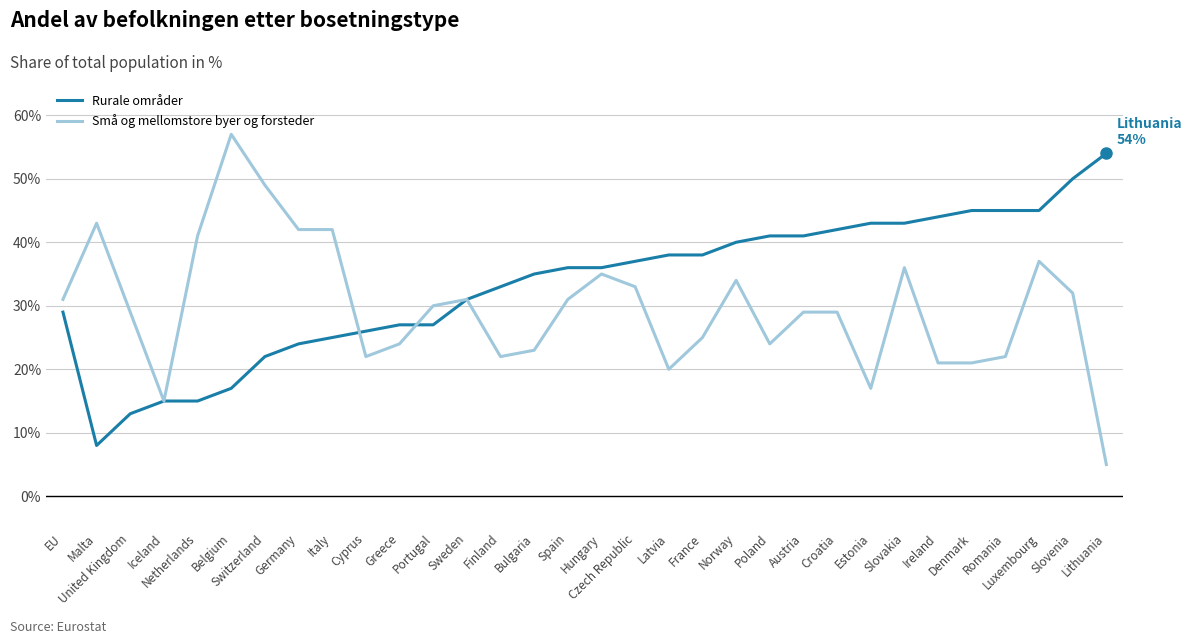

Between Greece and Norway, which series saw the biggest shift?

Rurale områder